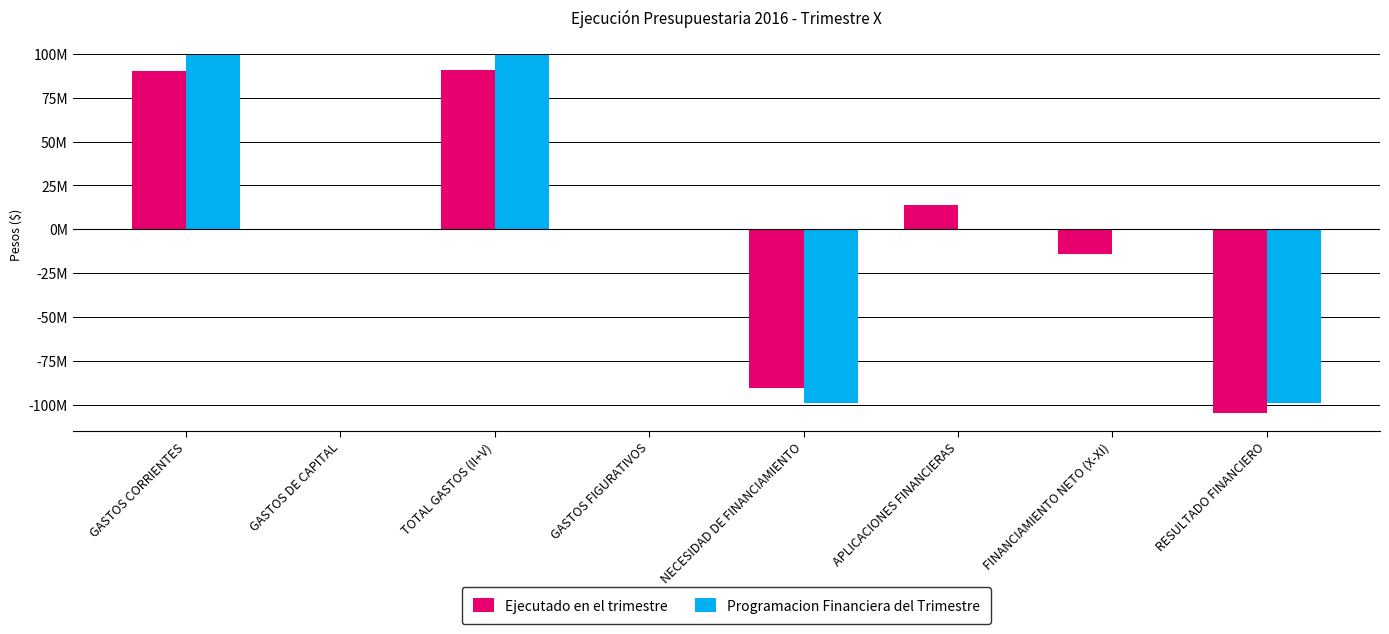

Which category has the lowest value in the Programacion Financiera del Trimestre series?

NECESIDAD DE FINANCIAMIENTO